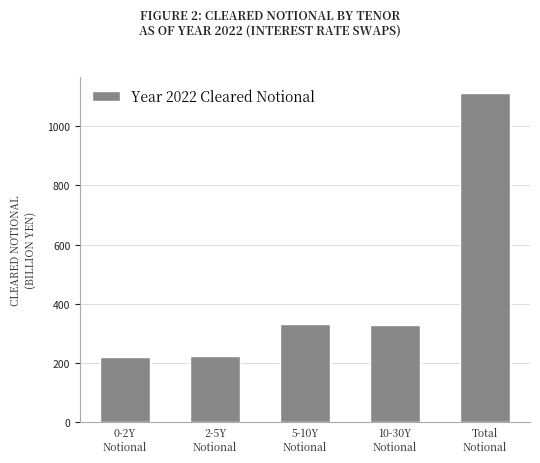

Which has a higher value, 10-30Y
Notional or 0-2Y
Notional?

10-30Y
Notional